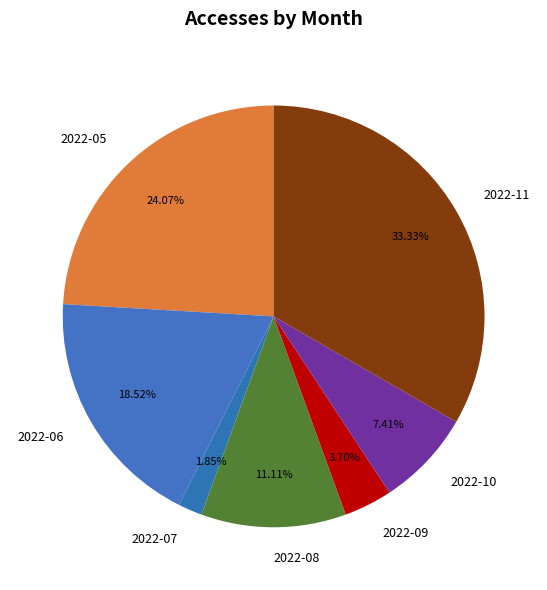

How many segments does this pie chart have?

7